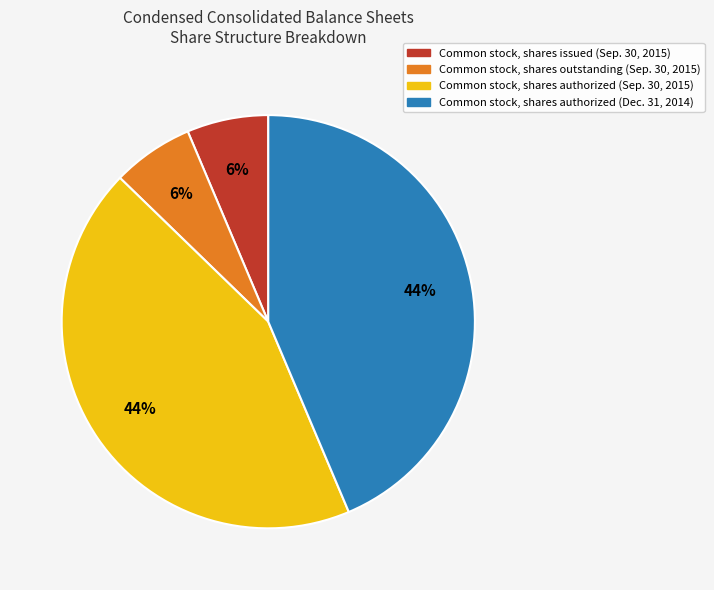

The Common stock, shares authorized (Sep. 30, 2015) slice represents 44% of the pie. True or false?

True